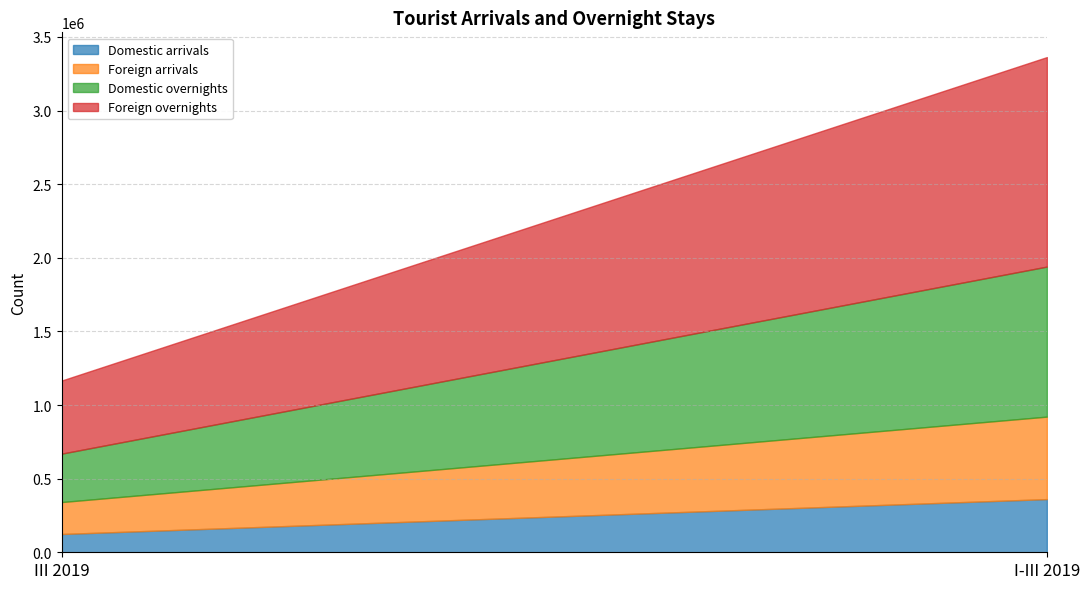

Which category has the highest value in the Foreign arrivals series?

I-III 2019